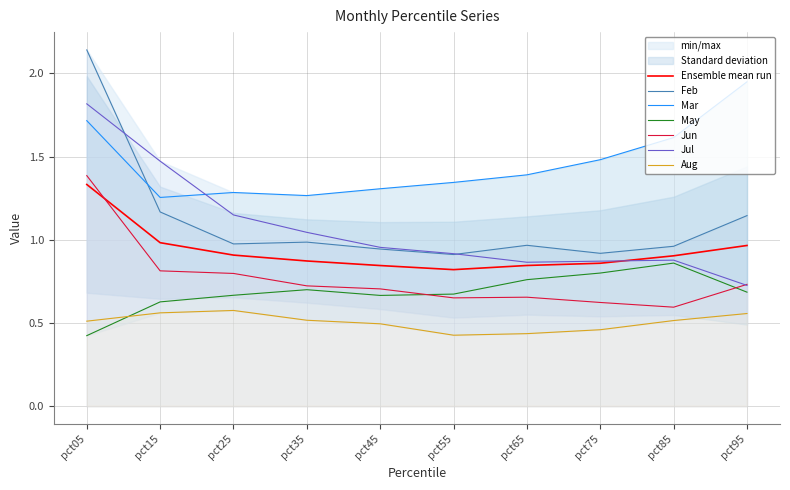

Count the number of data series in this chart.

6